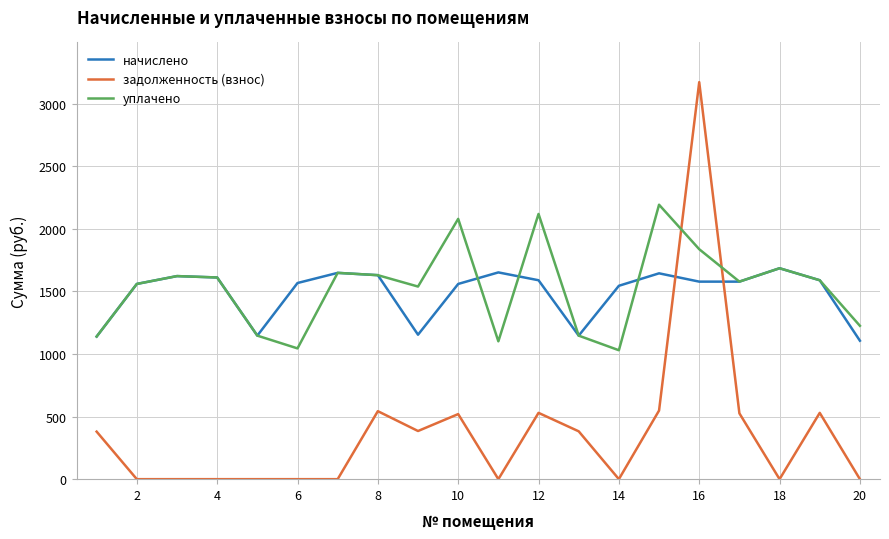

Which series has the largest range (max minus min)?

задолженность (взнос)